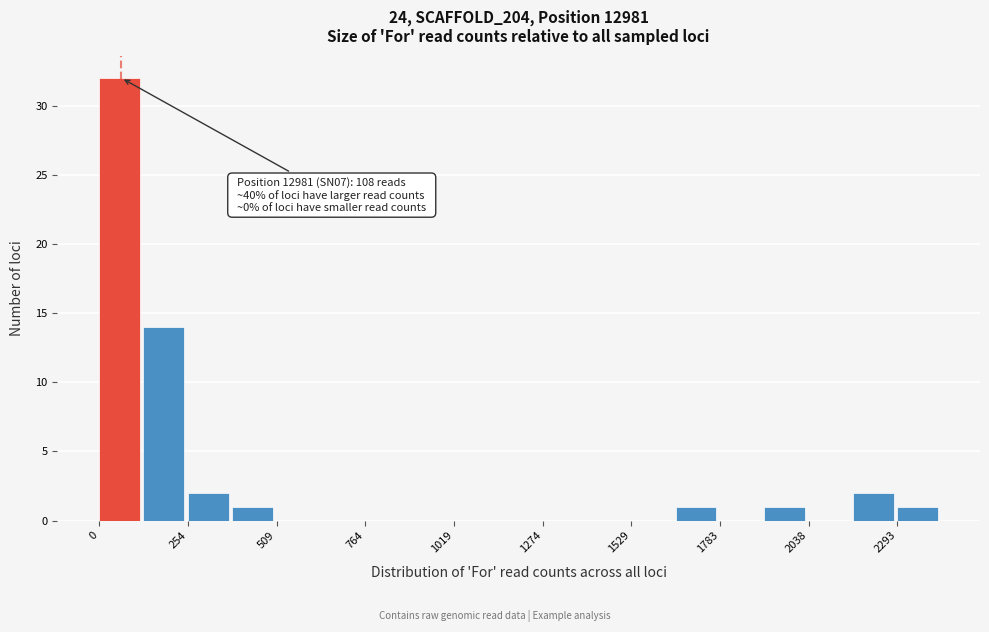

Read against the x-axis, roughly where is the centre of the tallest bar?

50